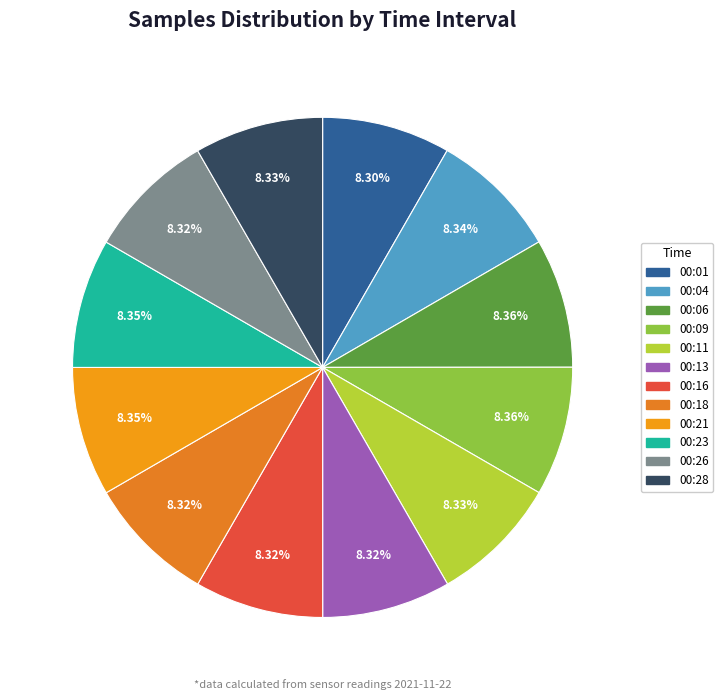

Do 00:18 and 00:09 together represent more than half of the pie?

No